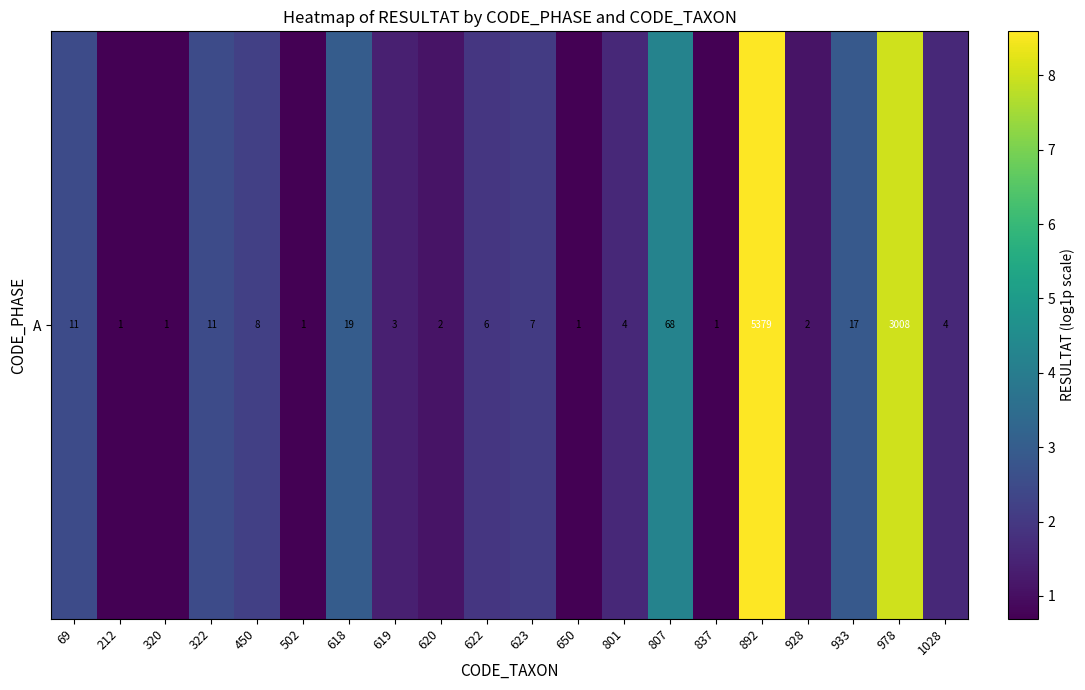

Between 837 and 212, which is larger?

837